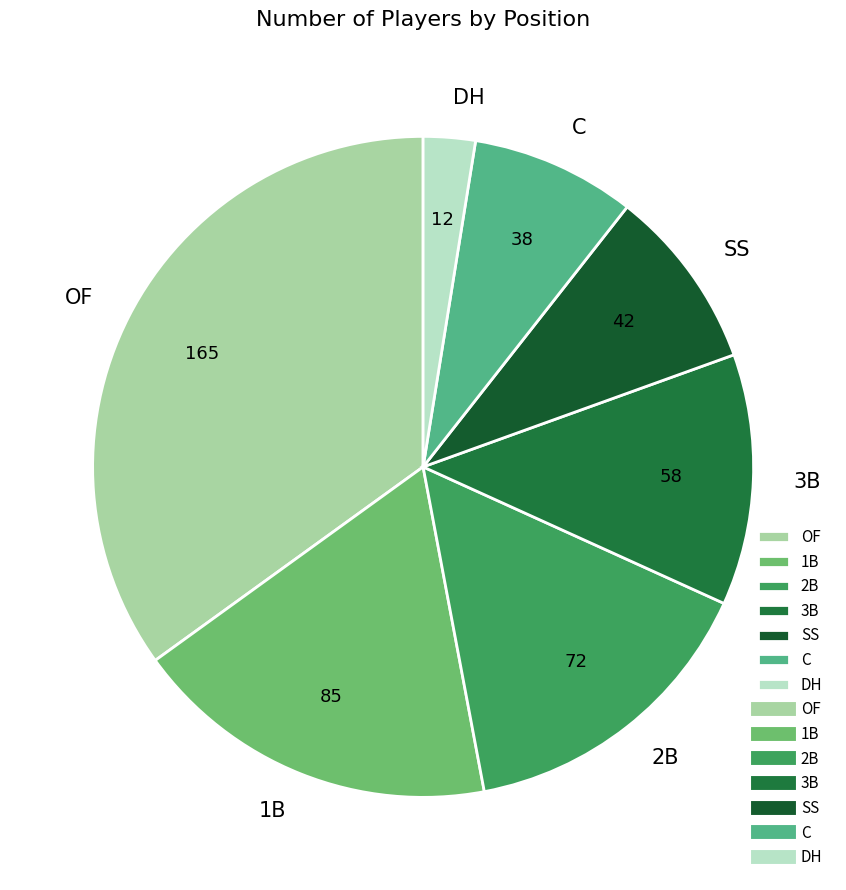

What is the largest slice in the pie chart?

OF